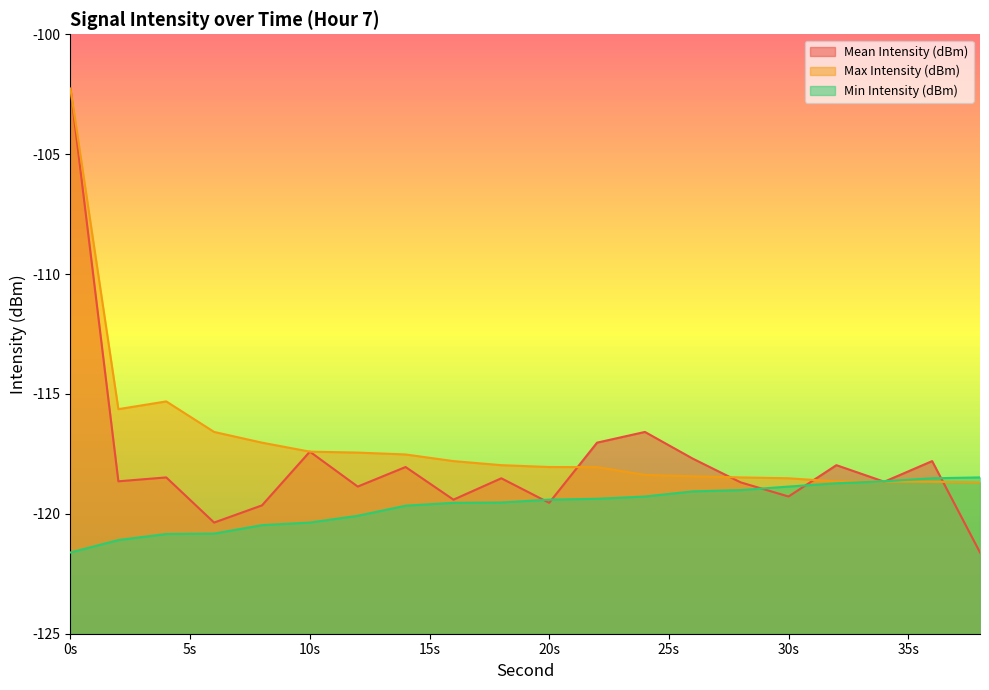

In Max Intensity (dBm), how many points are lower than both neighbors (excluding endpoints)?

1